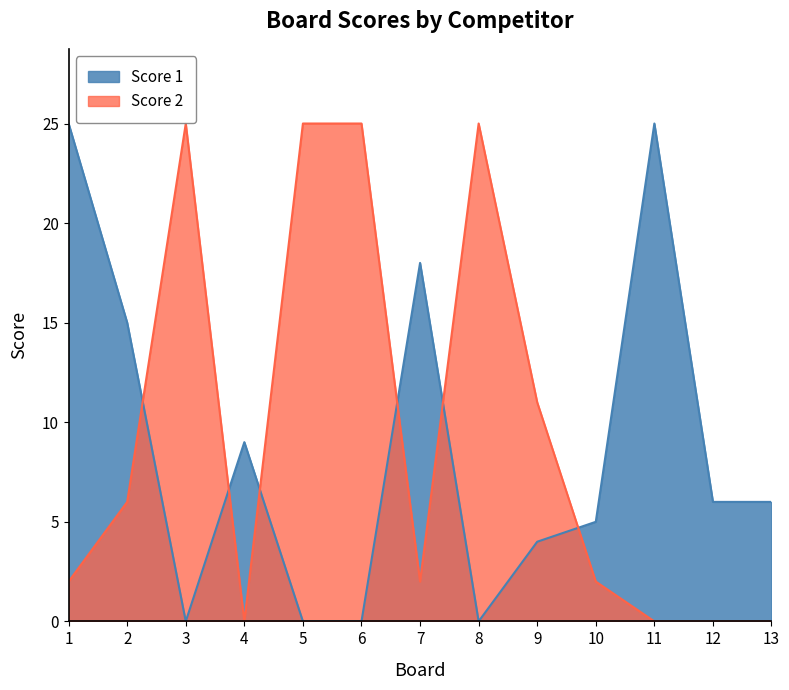

How many lines are shown in the chart?

2